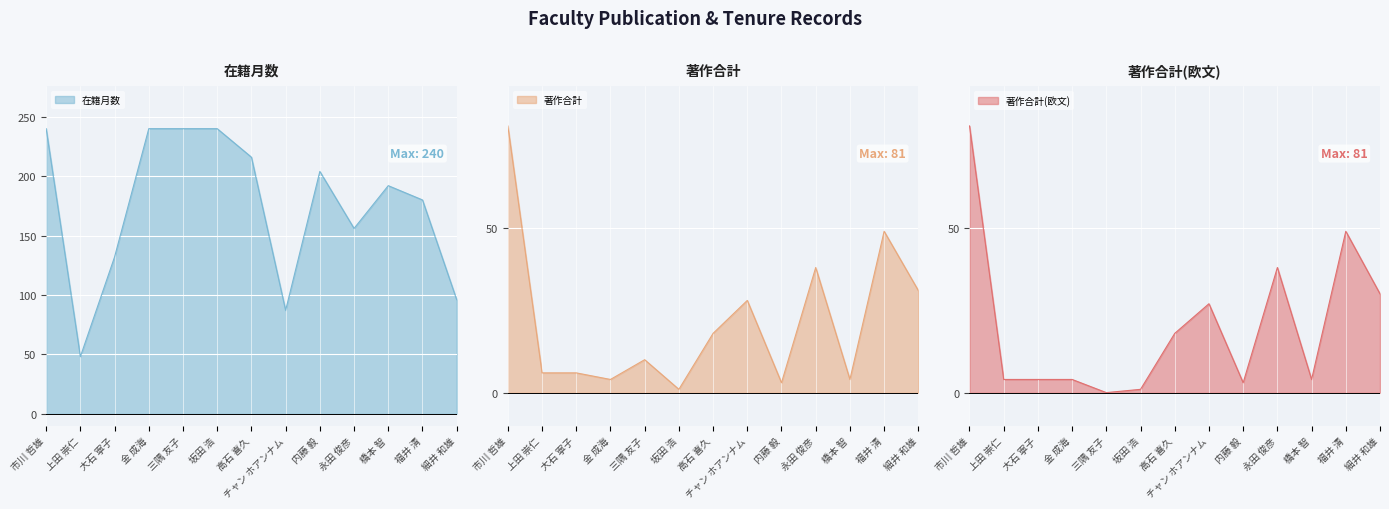

At which category does 著作合計 reach its first local valley?

金 成海